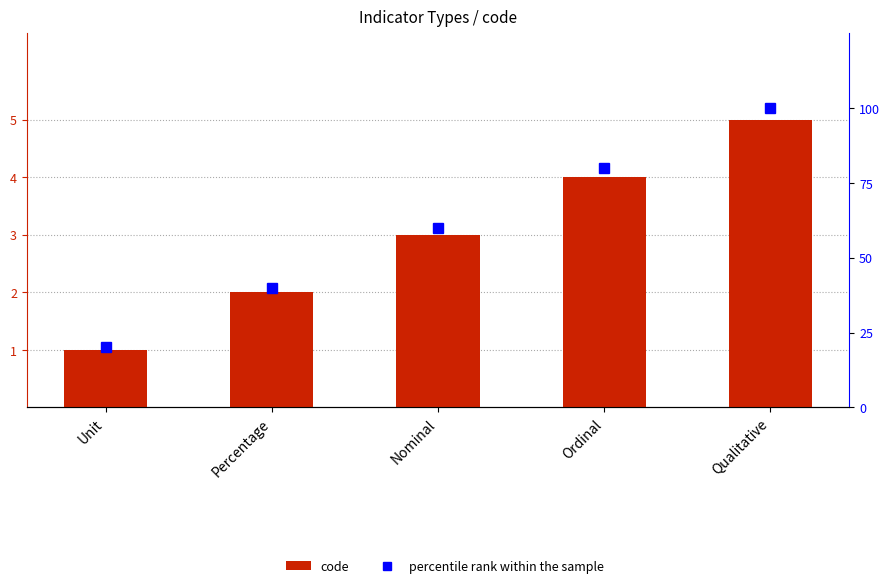

What position from the left is Nominal?

3